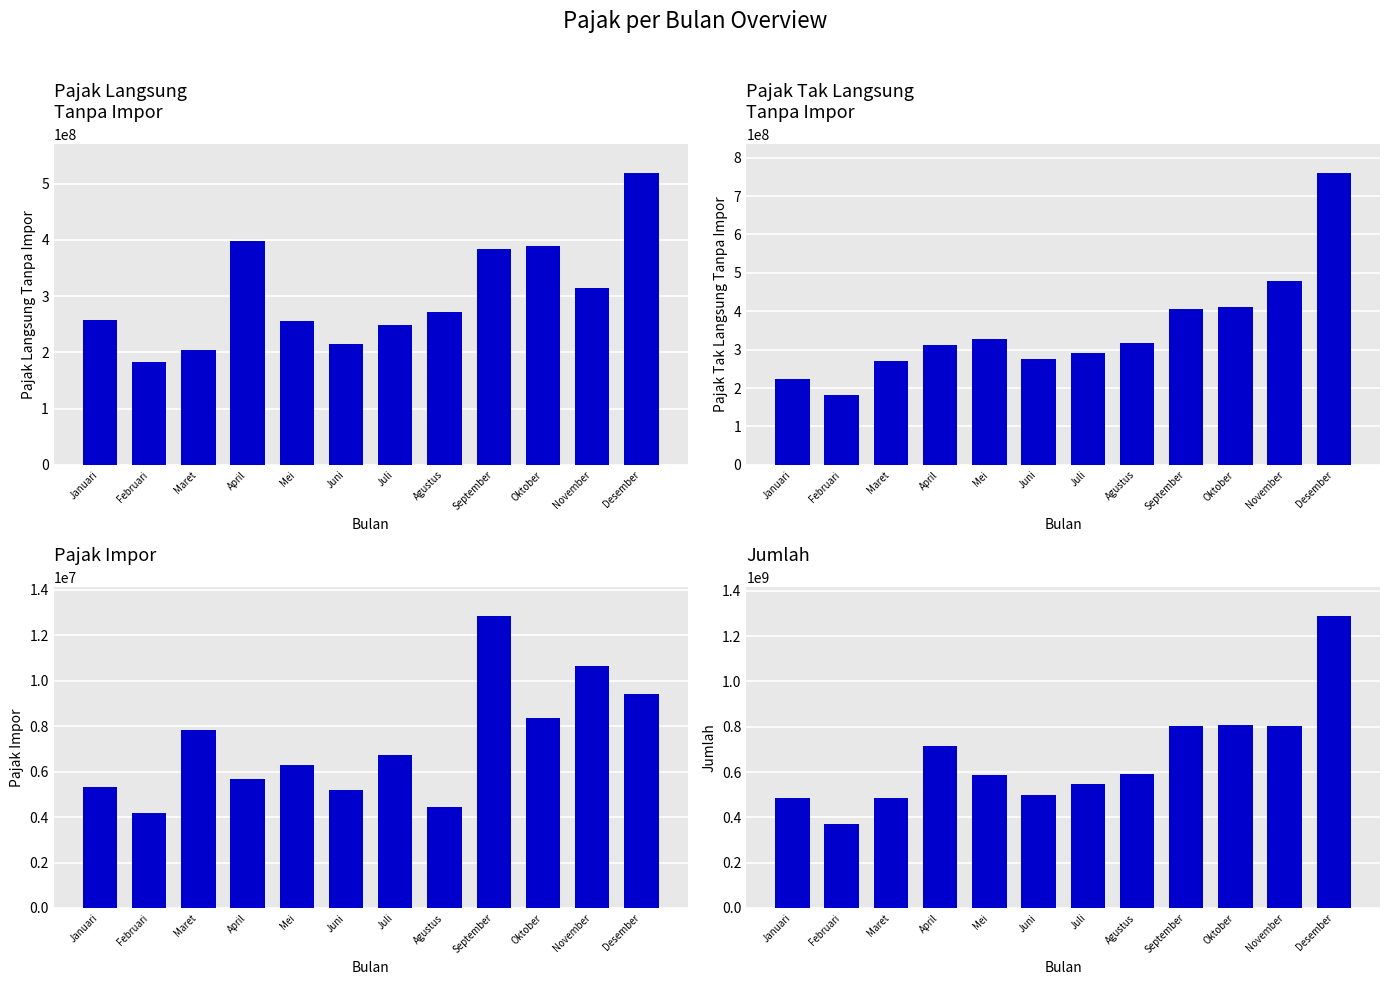

At November, list the series in order from smallest to largest.

Pajak Impor, Pajak Langsung Tanpa Impor, Pajak Tak Langsung Tanpa Impor, Jumlah